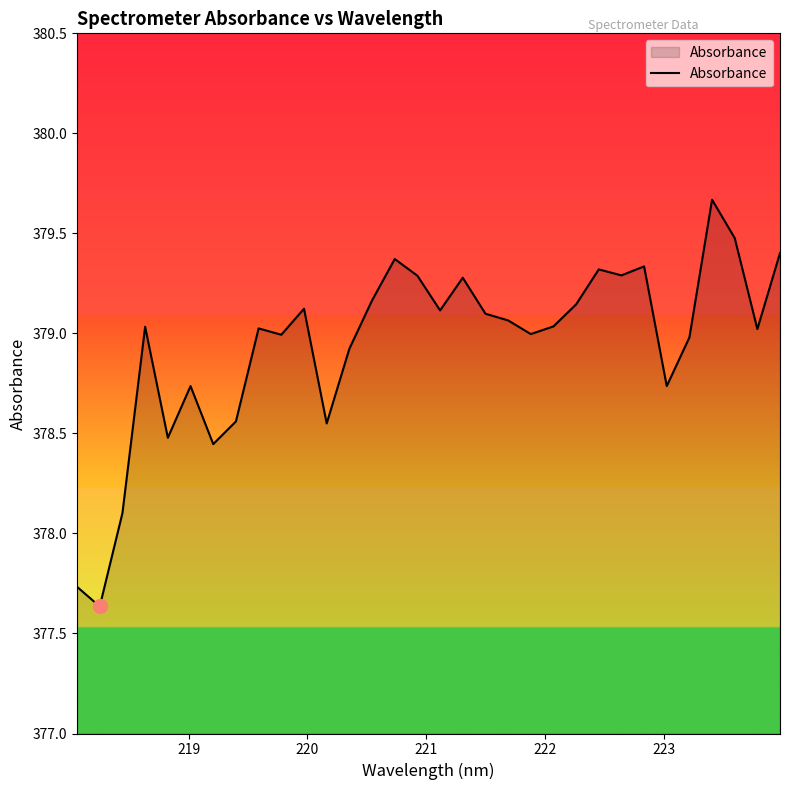

What is the greatest value displayed?

379.7